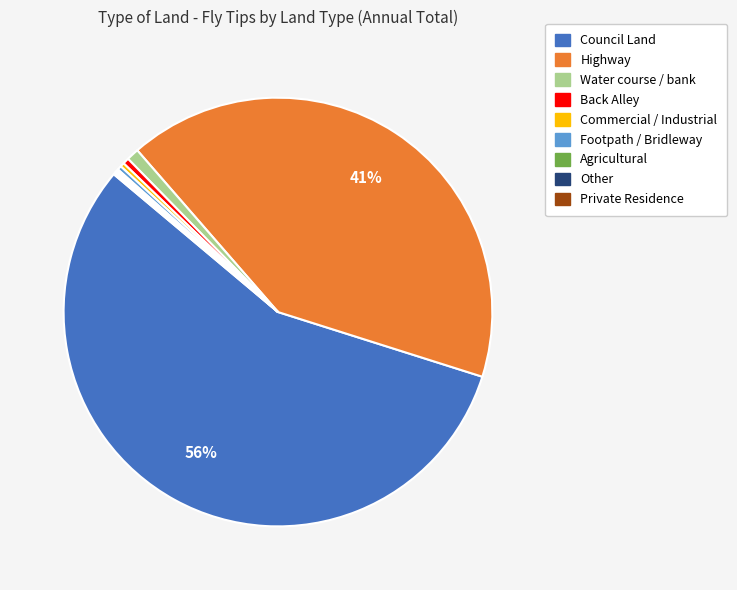

Between Footpath / Bridleway and Highway, which is larger?

Highway